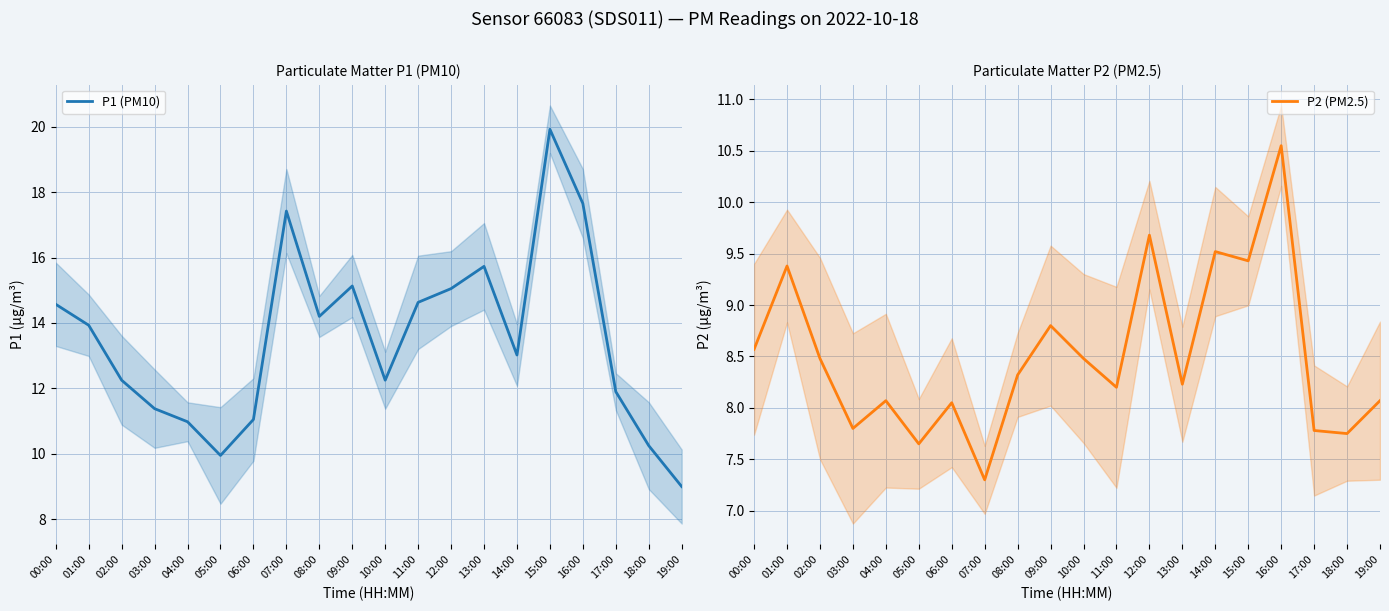

The P2 (PM2.5) series shows 8.8 at 09:00. True or false?

True